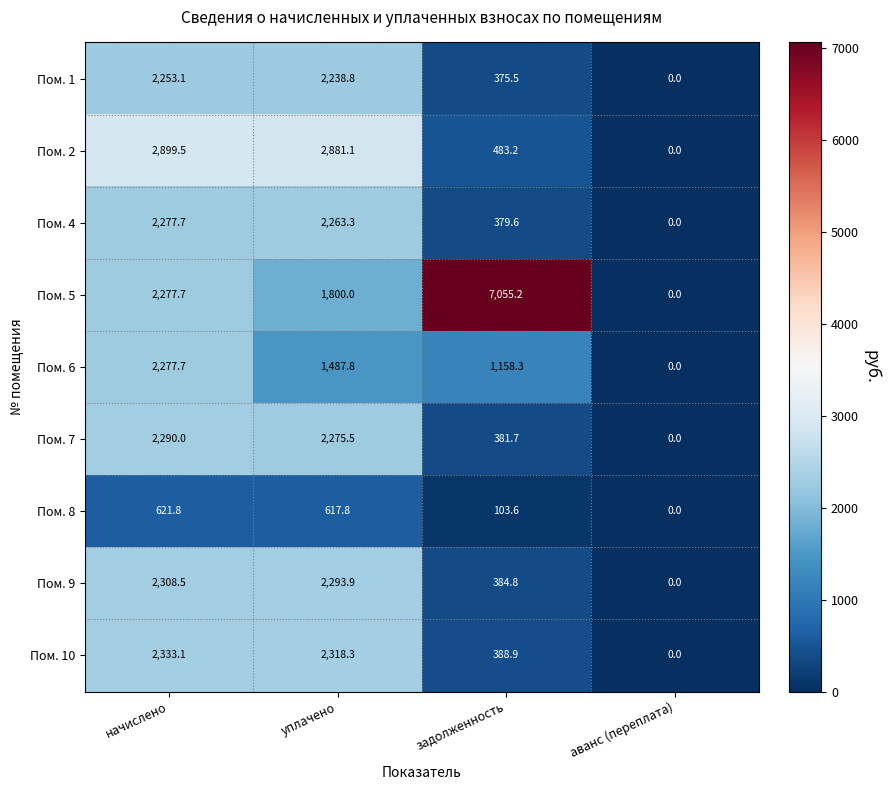

At which category is the sum across all series the highest?

начислено